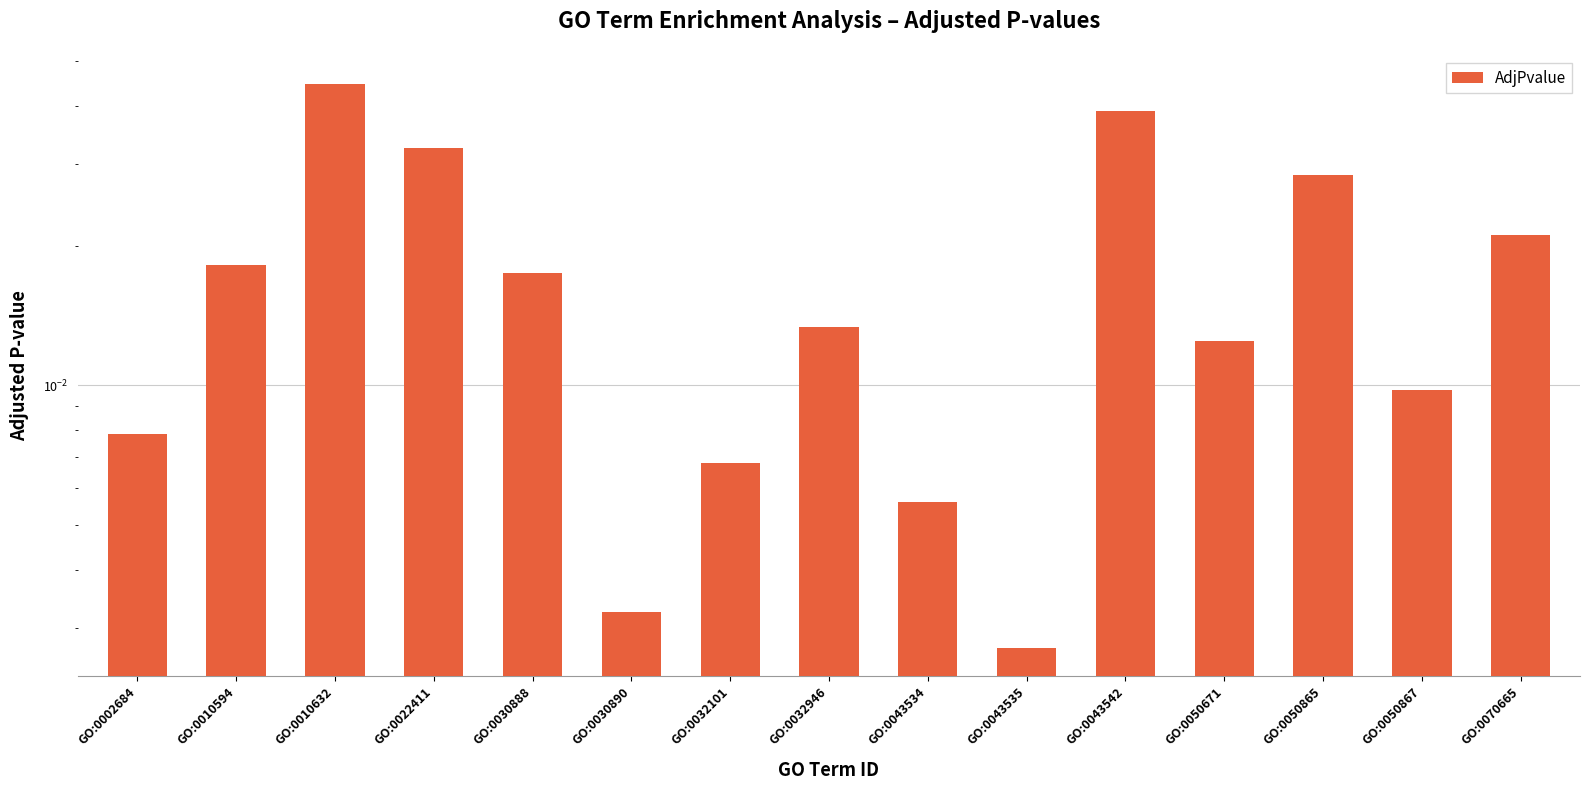

The chart shows a value of 0.0 at GO:0050671. True or false?

False